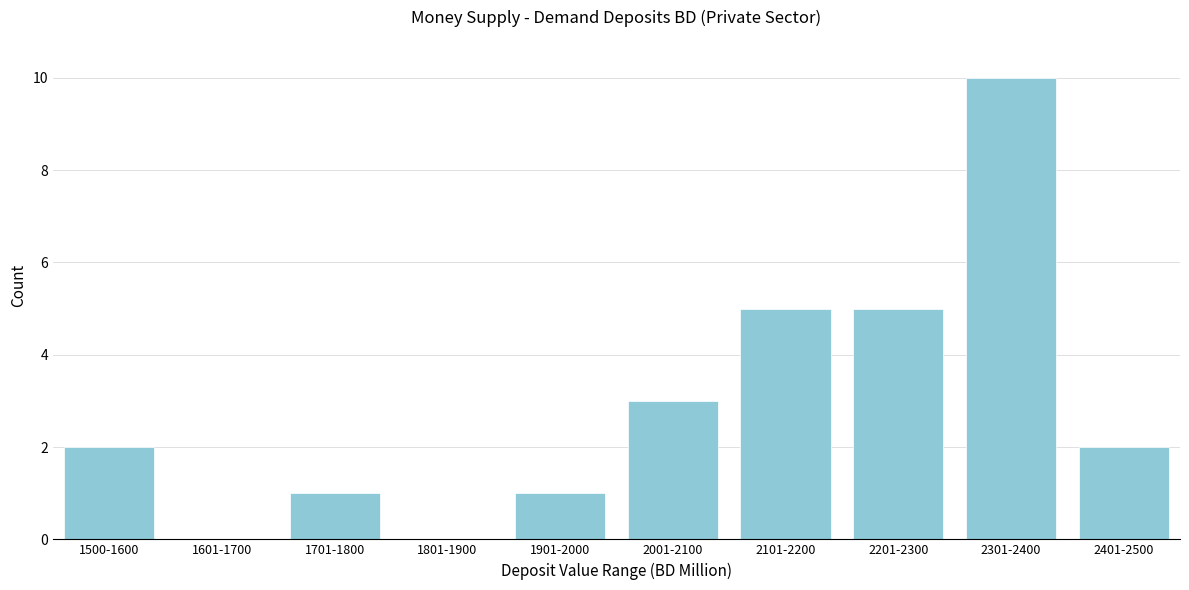

Approximately how many times larger is the value at 2301-2400 compared to 2101-2200?

2.0